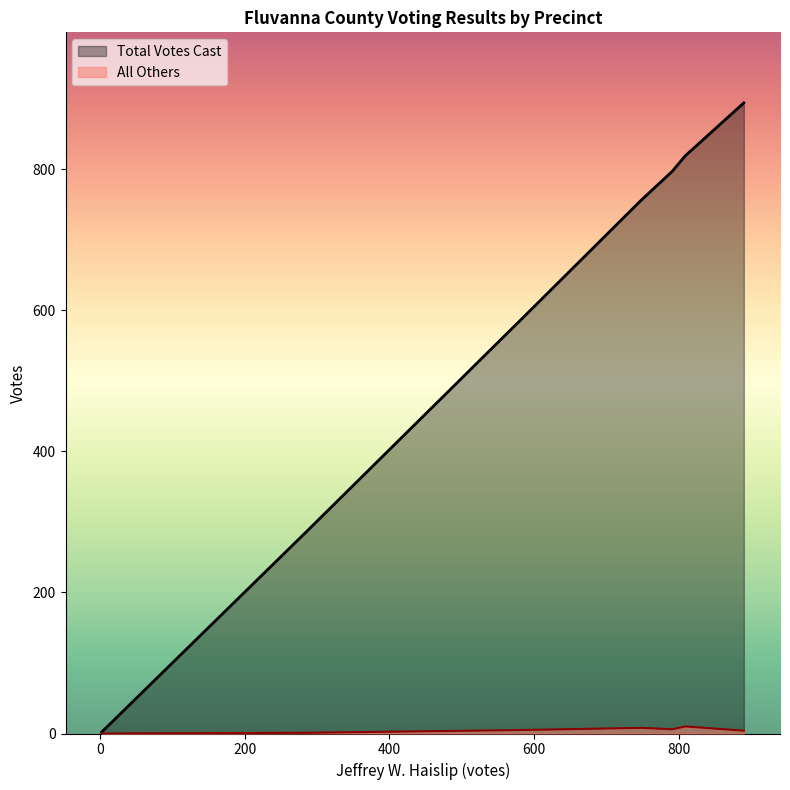

Which series changed the most between 301 - Fork Union and Provisional?

Total Votes Cast